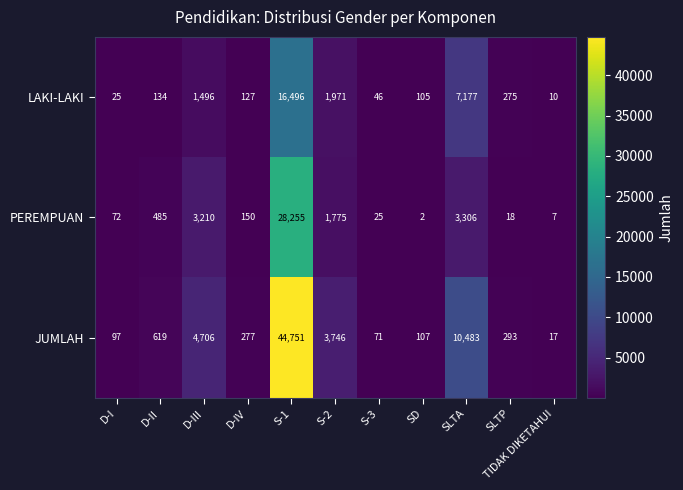

Which series has the largest total across all categories?

JUMLAH